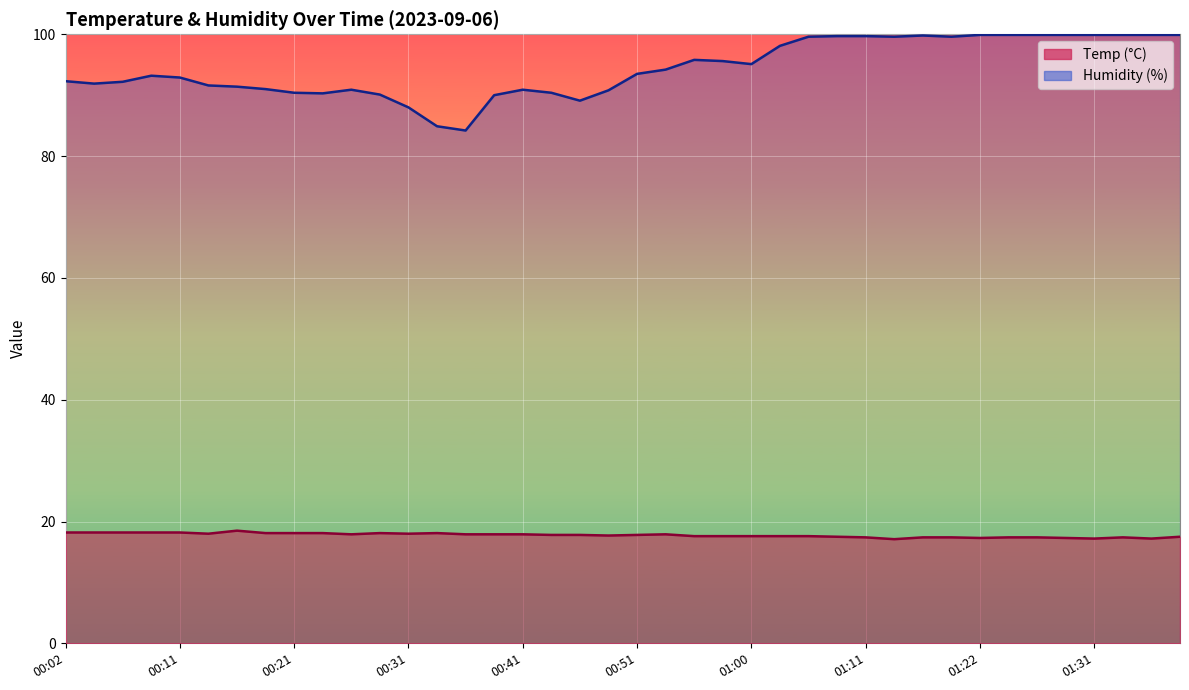

Which series has the largest total across all categories?

Humidity (line)